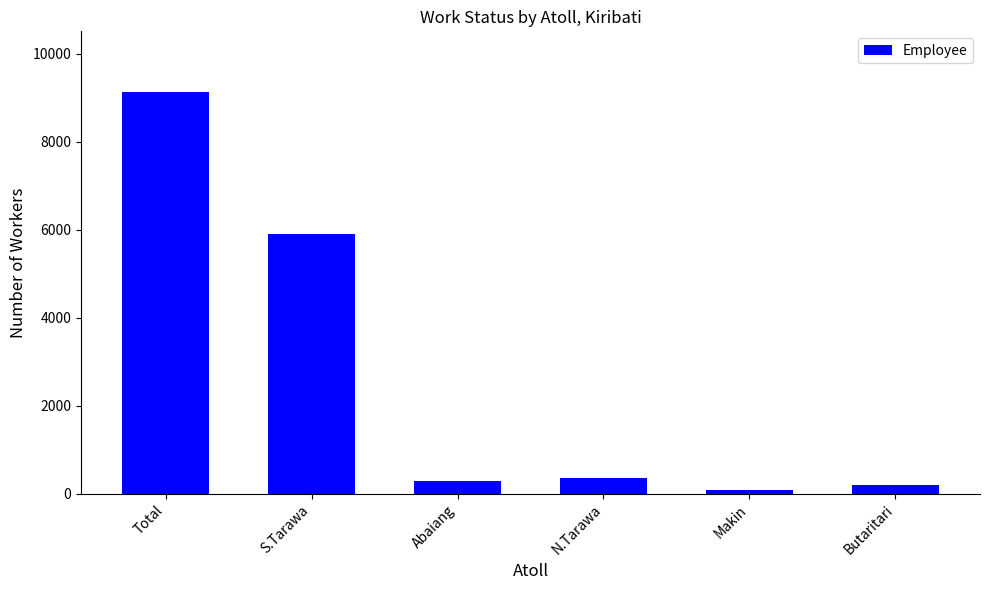

At which label is the value closest to 4611?

S.Tarawa